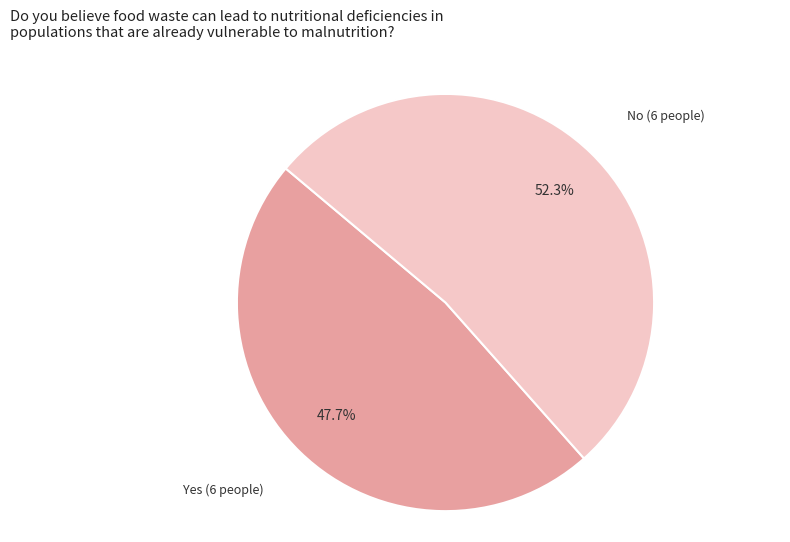

Is there any slice that represents more than half of the pie?

Yes